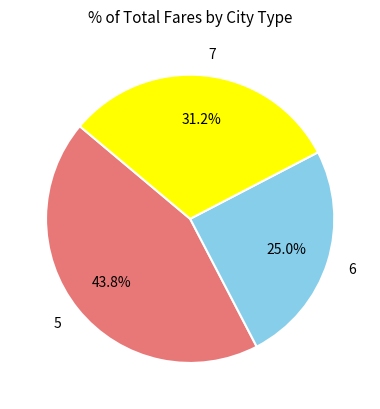

What percentage is the 5 slice, to the nearest percent?

44%